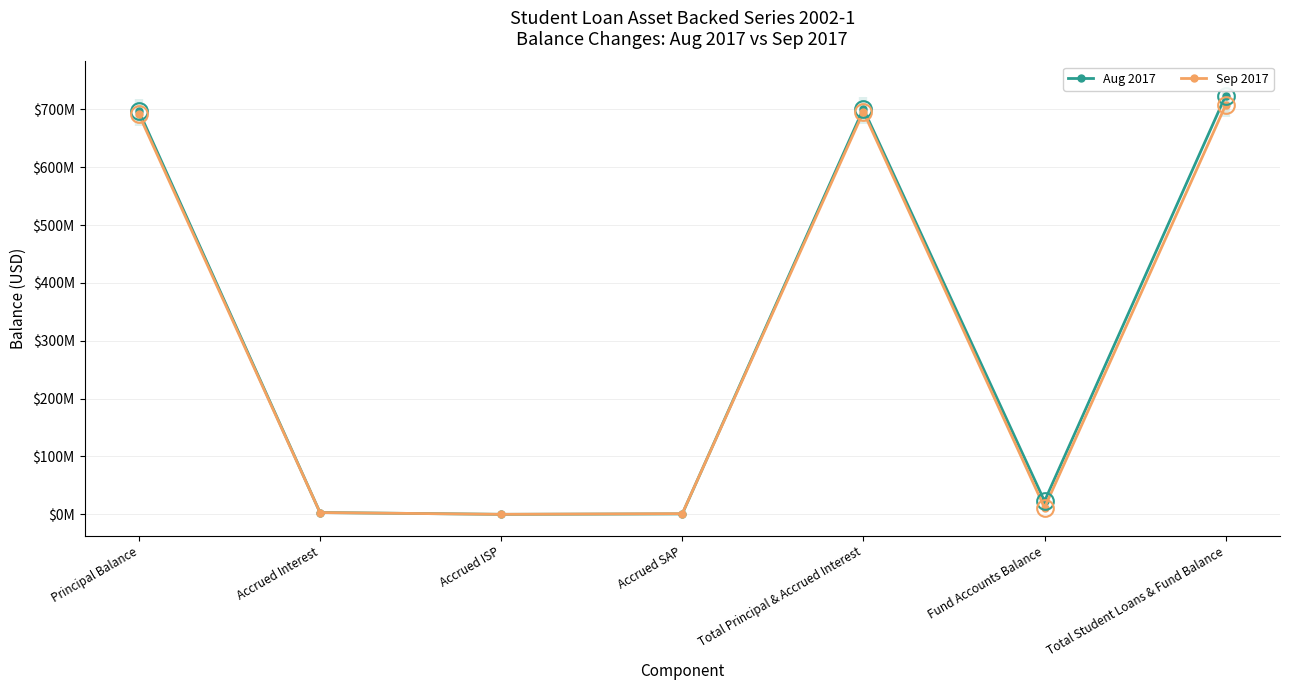

The Sep 2017 series shows 18583891.4 at Fund Accounts Balance. True or false?

False